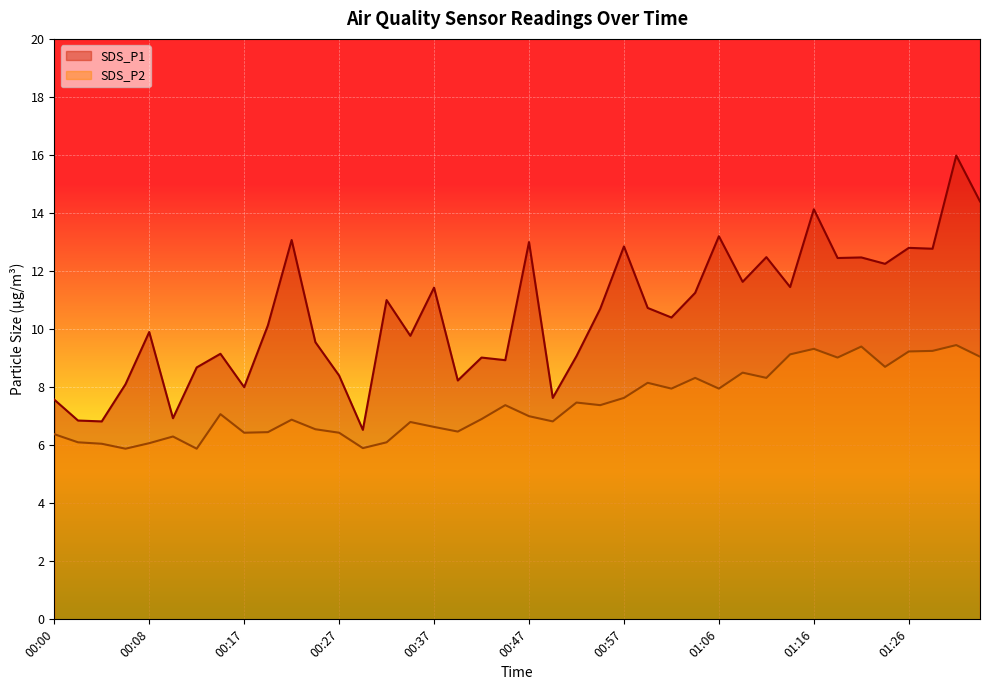

Where is SDS_P2 nearest to the value 7?

00:47